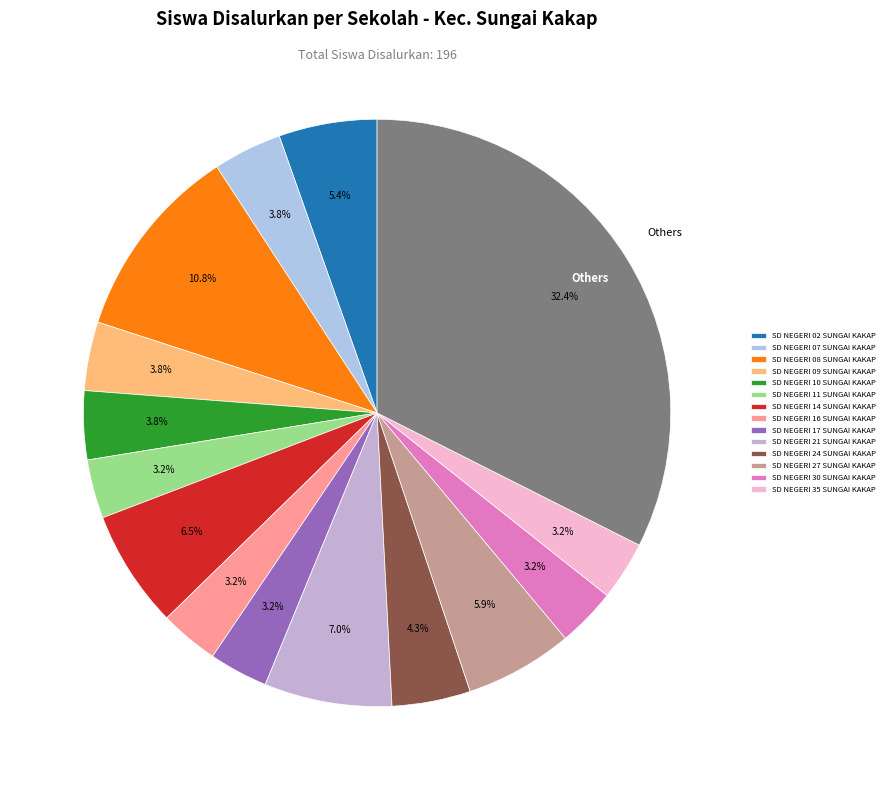

To the nearest percent, what is the average slice percentage?

7%